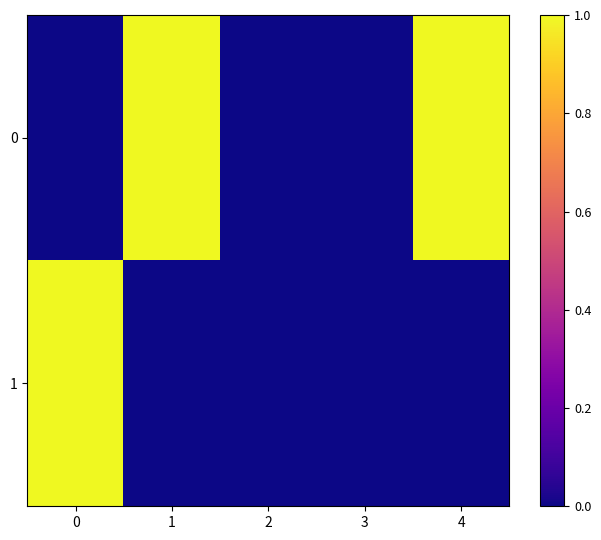

Rank the series at 2 from lowest to highest value.

0, 1